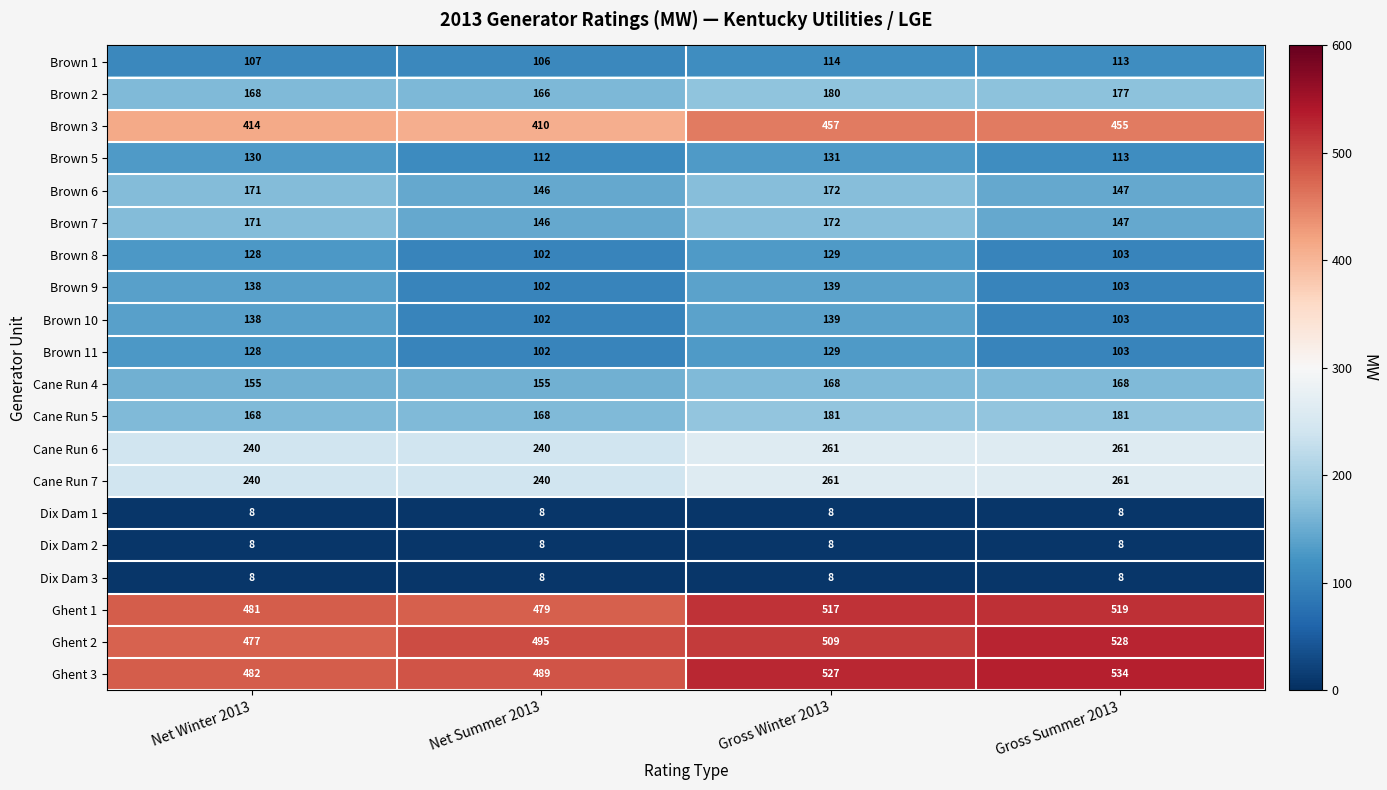

What is the total value across all series at Net Summer 2013?

3784